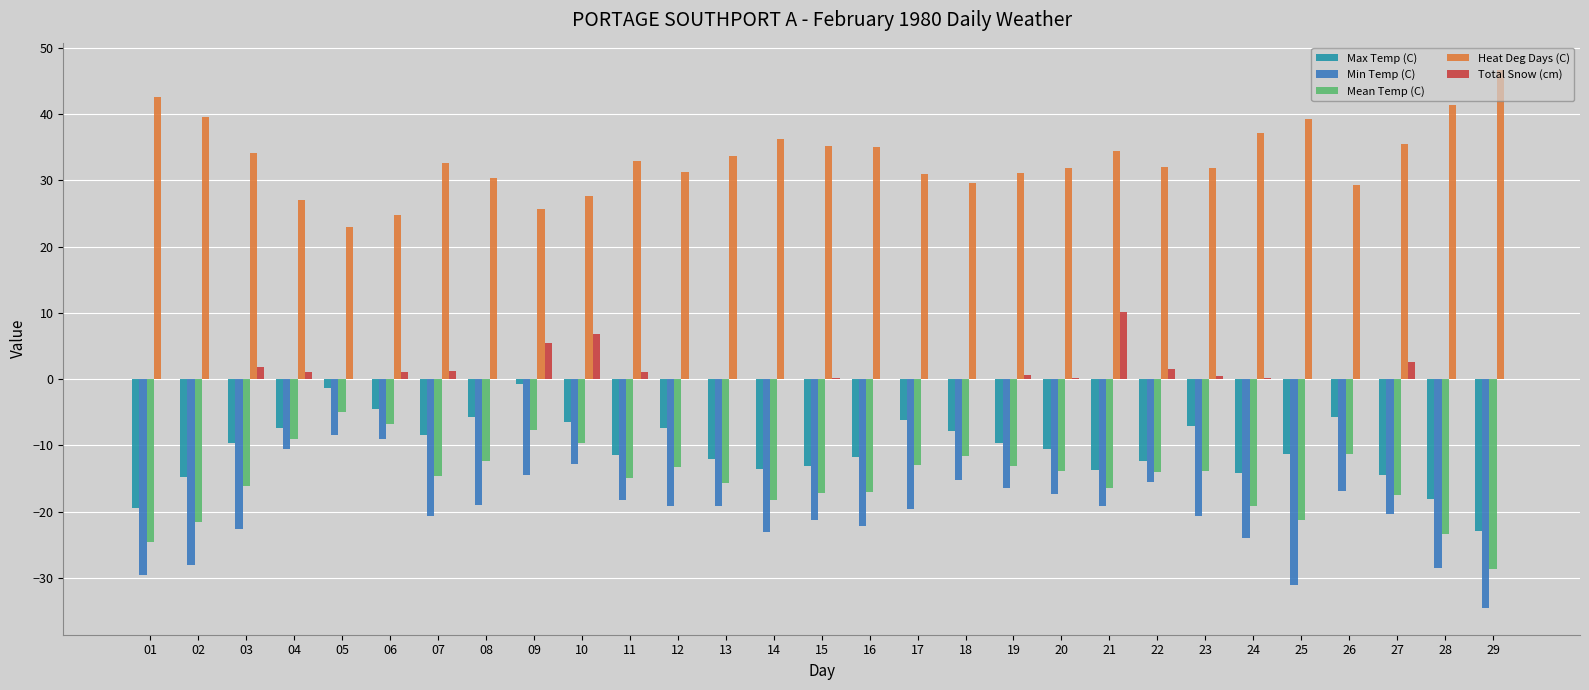

What is the highest value of the Min Temp (C) series?

-8.5